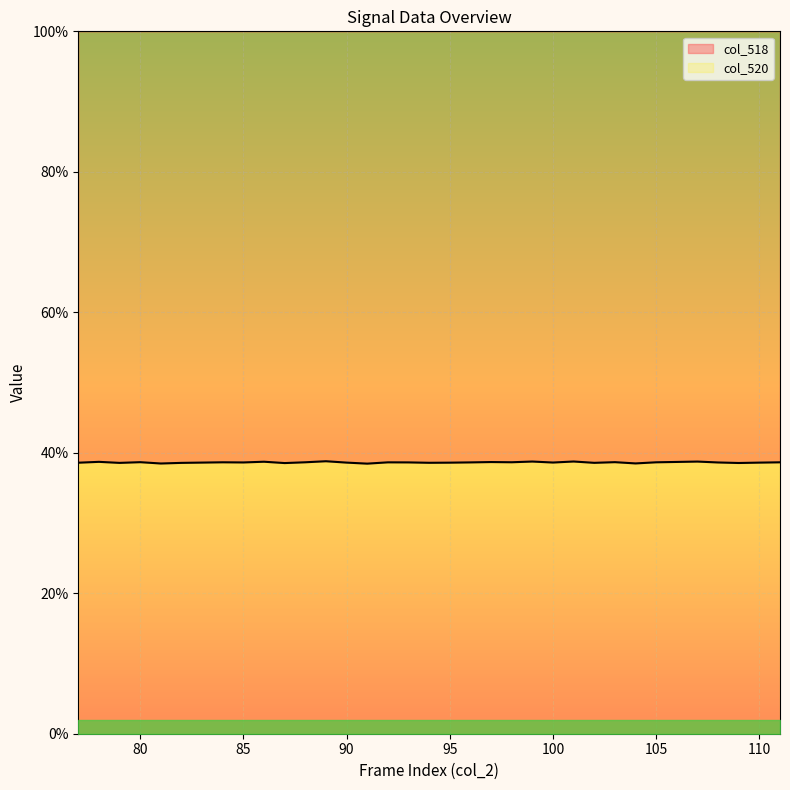

At which category does the data reach its first local peak?

78